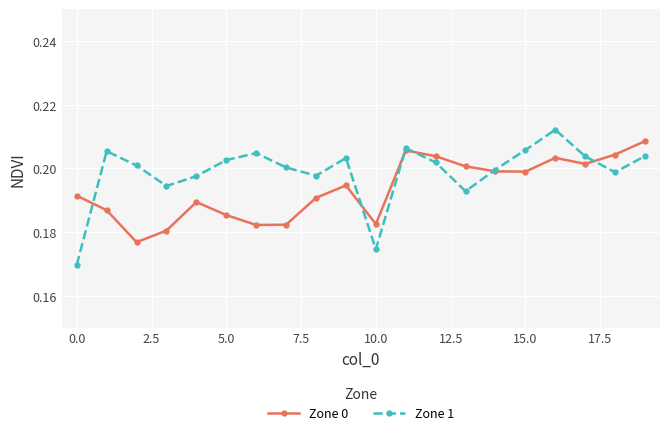

True or false: Zone 0 has more than 0 points higher than both neighbors.

True